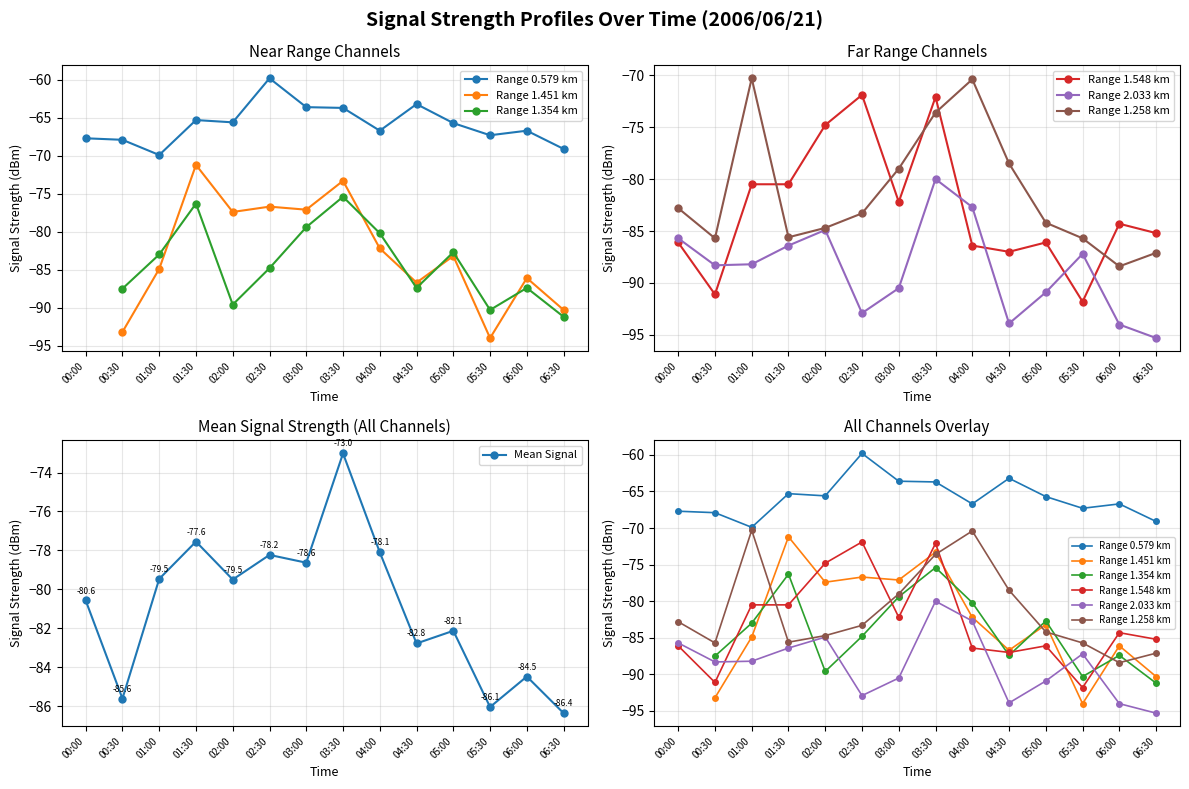

Which category has the lowest value in the Mean Signal series?

06:30